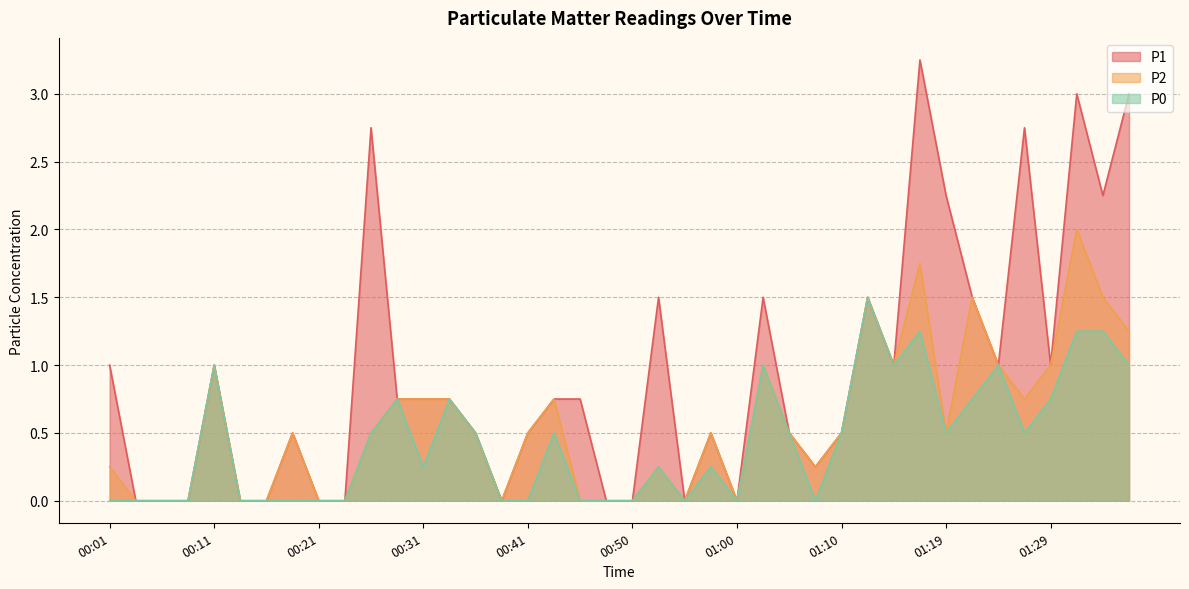

The P0 series shows 0.0 at 00:48. True or false?

True